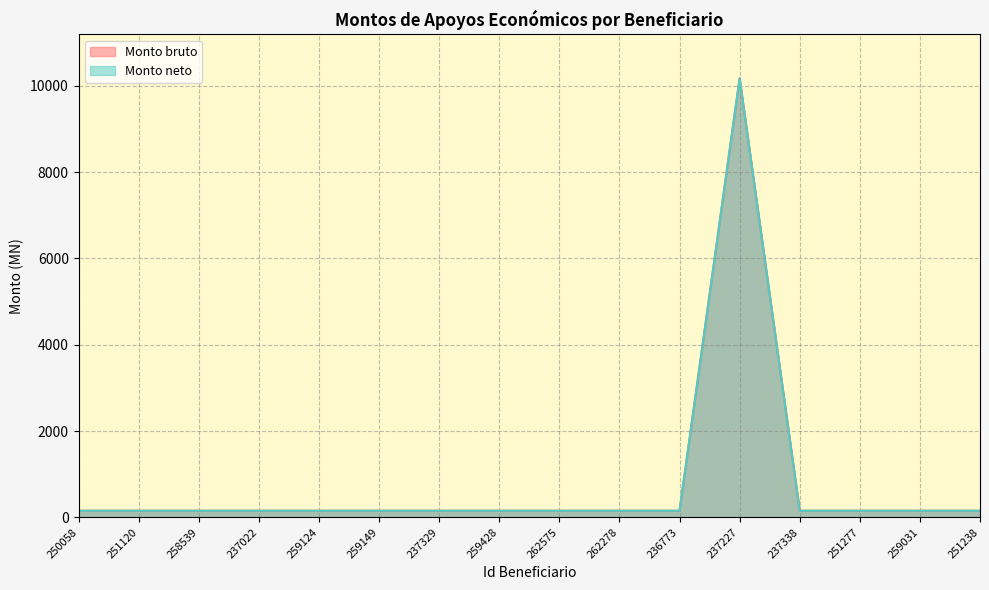

What is the approximate value of Monto bruto at 237338?

151.5